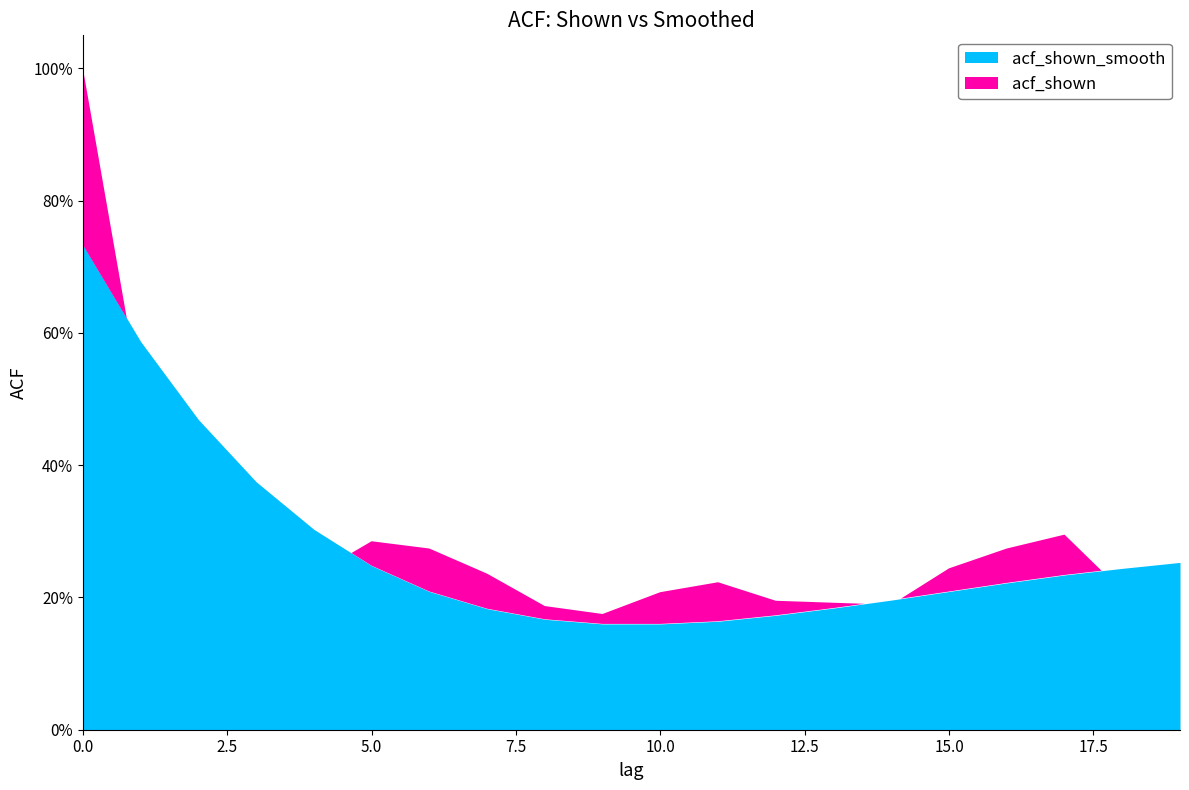

How many interior local valleys does the acf_shown series have?

3